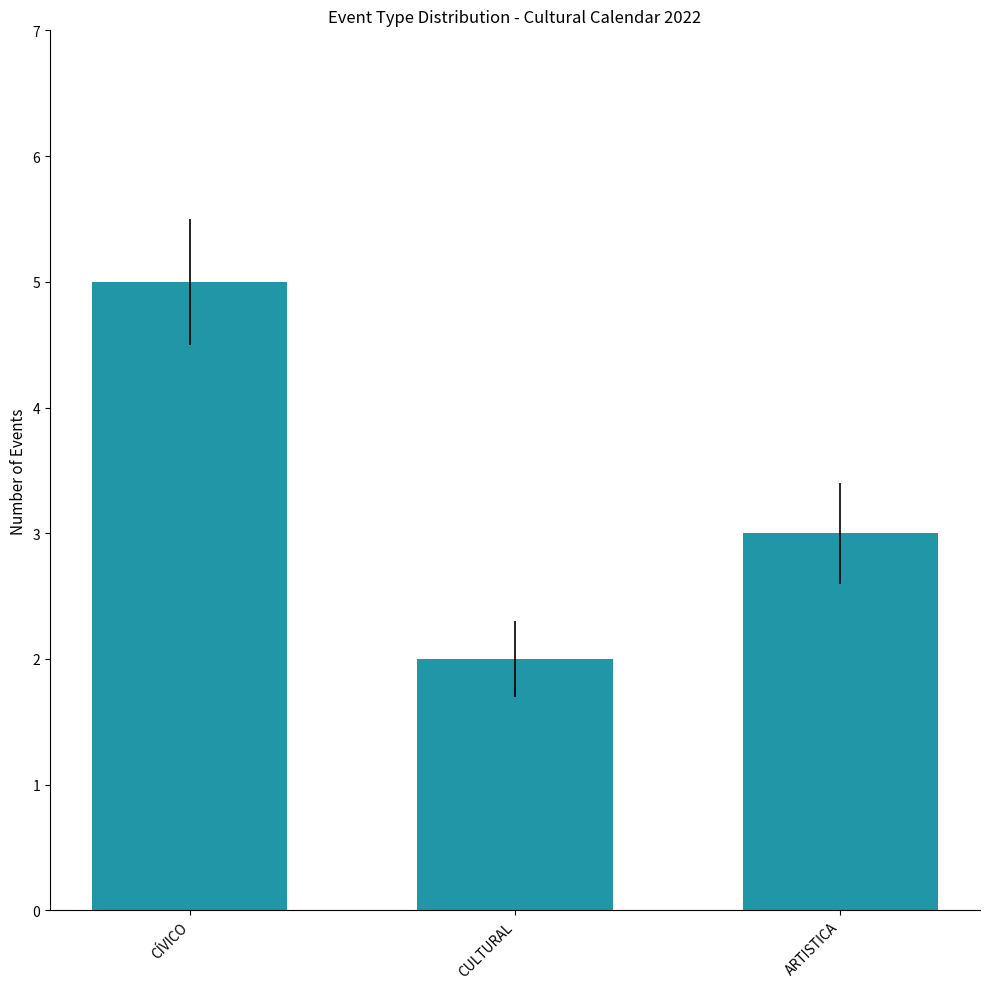

What is the sum of all values?

10